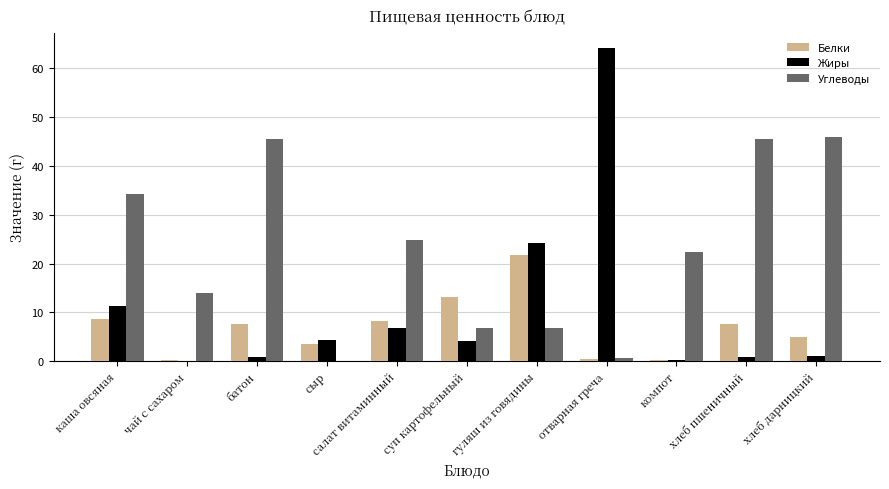

What is the greatest value displayed?

64.2